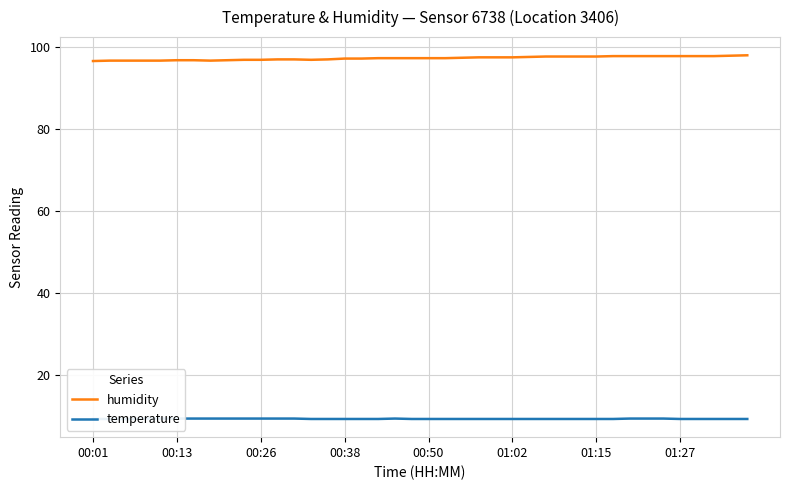

What is the highest value of the temperature series?

9.5